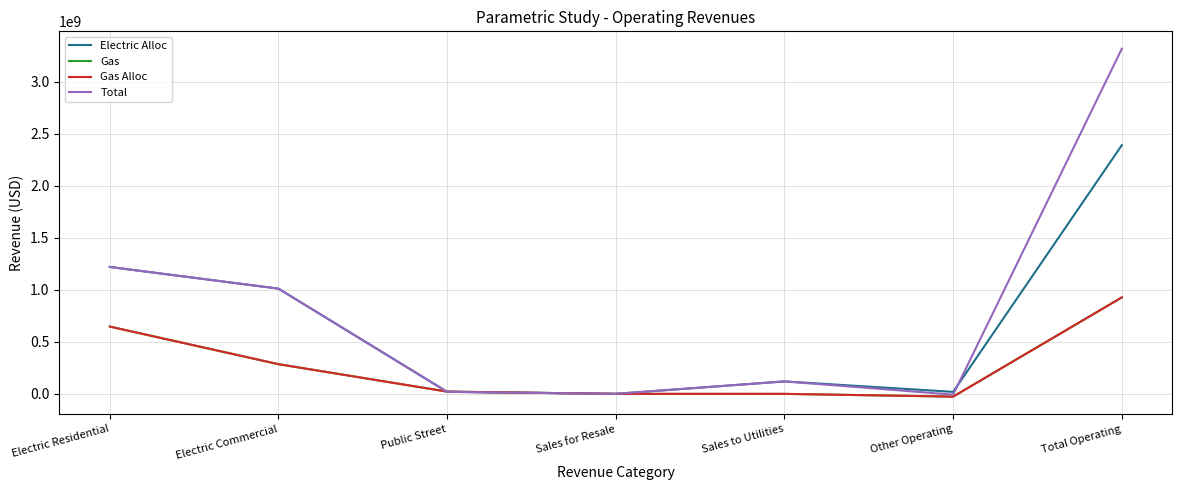

Does the chart display data point markers on the line(s)?

No